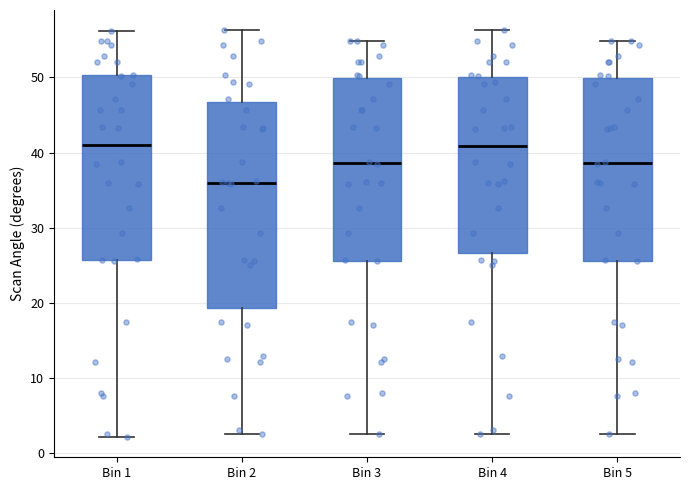

Reading left to right, read every box against the y-axis: the position of its median line, the range the box covers, and the ends of its whiskers. The values are not printed on the chart, so give them approximately, as read against the axis.

Bin 1: median 41, box 26 to 50, whiskers 2 to 56
Bin 2: median 36, box 19 to 47, whiskers 2 to 56
Bin 3: median 39, box 26 to 50, whiskers 2 to 55
Bin 4: median 41, box 27 to 50, whiskers 2 to 56
Bin 5: median 39, box 26 to 50, whiskers 2 to 55